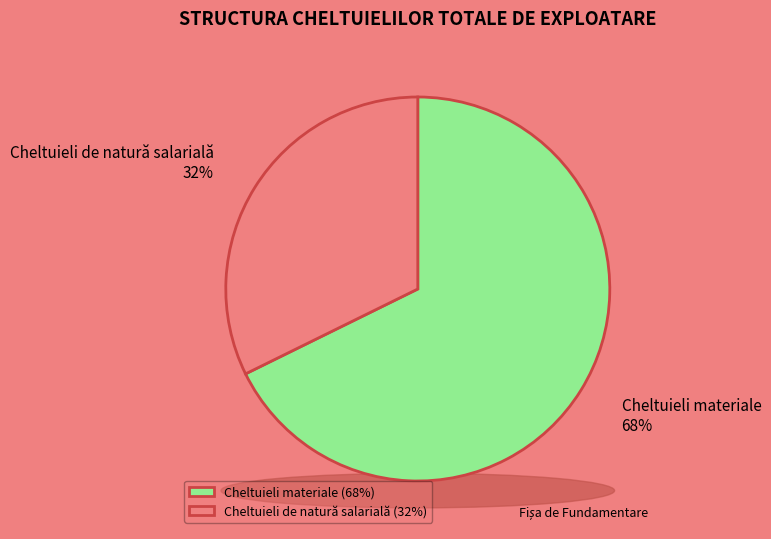

True or false: Cheltuieli de natură salarială accounts for 18% of the total.

False